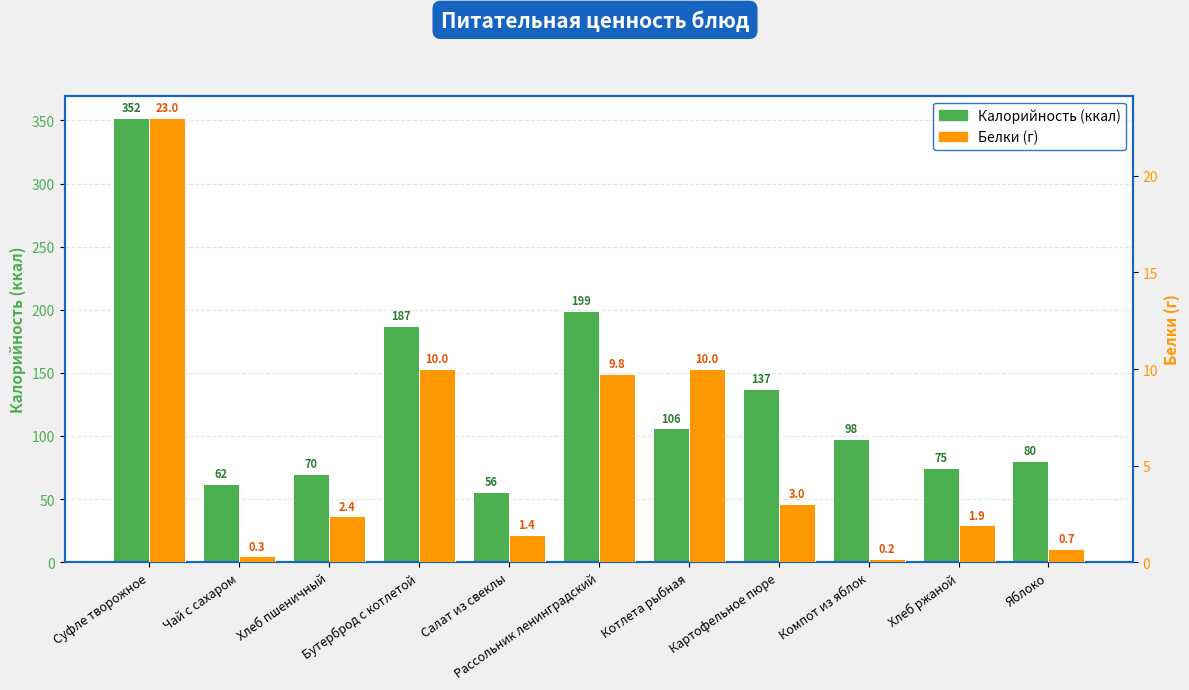

Reading left to right, transcribe all the data shown in this chart.

Калорийность: 352.0	62.0	70.1	187.0	56.0	199.0	106.0	137.0	98.0	75.0	80.0
Белки: 23.0	0.3	2.4	10.0	1.4	9.8	10.0	3.0	0.2	1.9	0.7